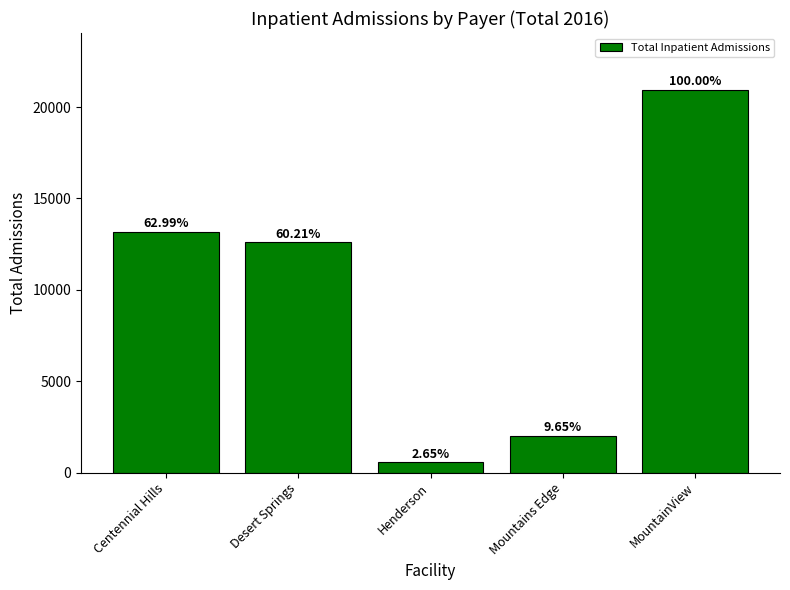

What is the sum of the values at MountainView and Desert Springs?

33509